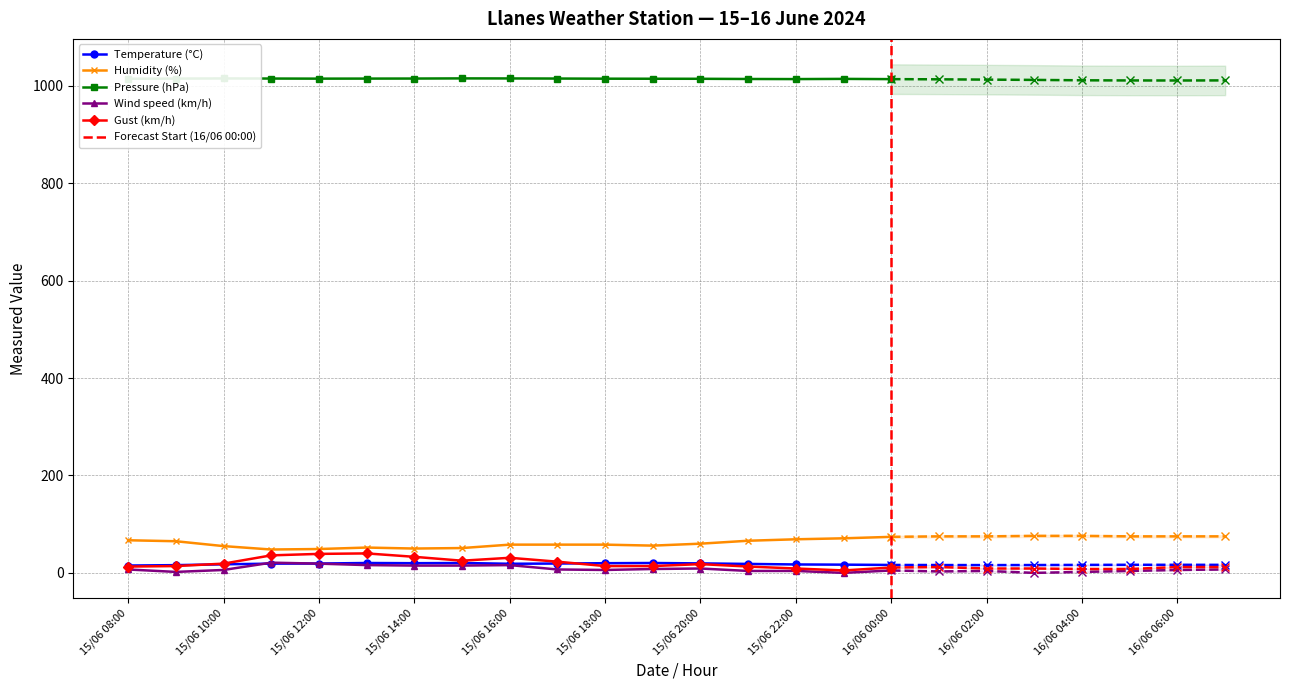

List the series in order of their peak value, highest first.

Pressure (hPa), Humidity (%), Gust (km/h), Wind speed (km/h), Temperature (°C)